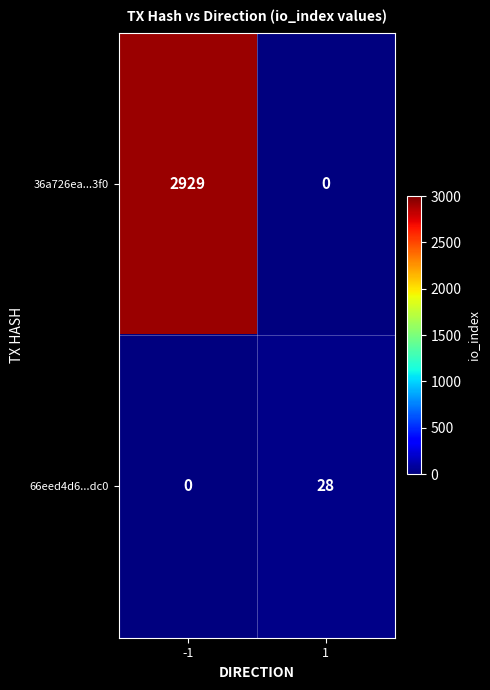

Rank the series by their maximum value, from lowest to highest.

66eed4d6...dc0, 36a726ea...3f0